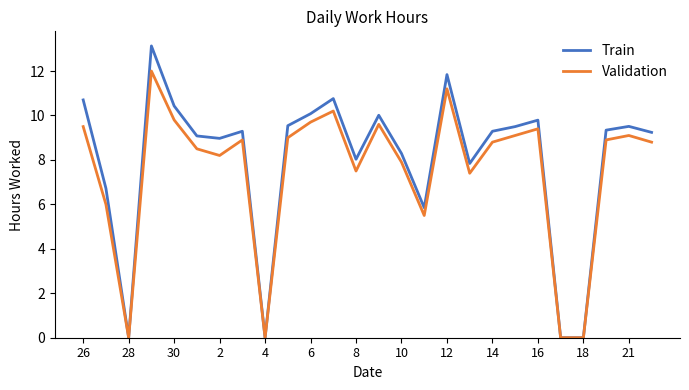

Which series has the widest spread of values?

Train